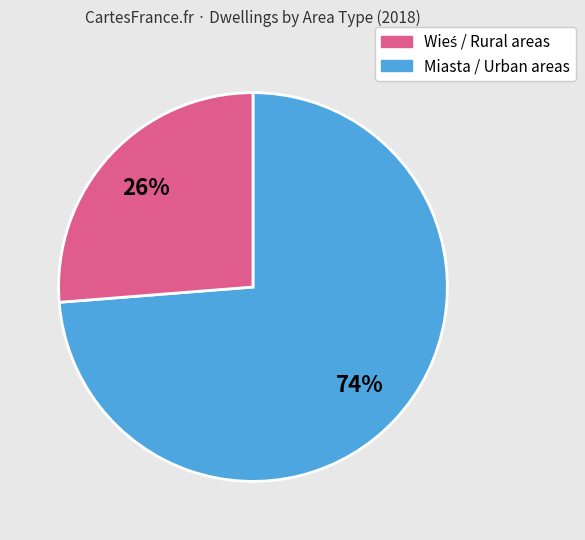

Is there a majority slice in this chart?

Yes